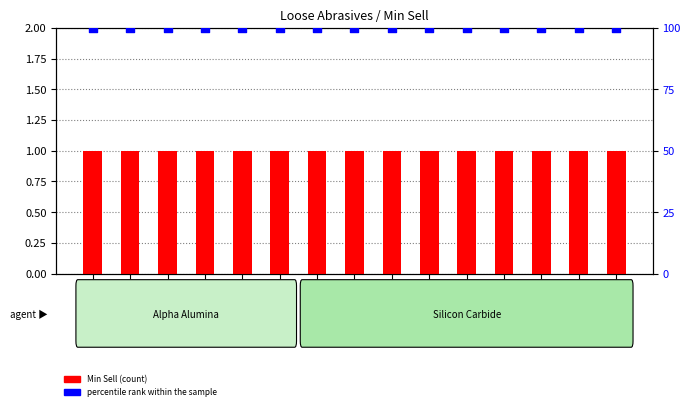

Which series has the largest total across all categories?

percentile rank within the sample